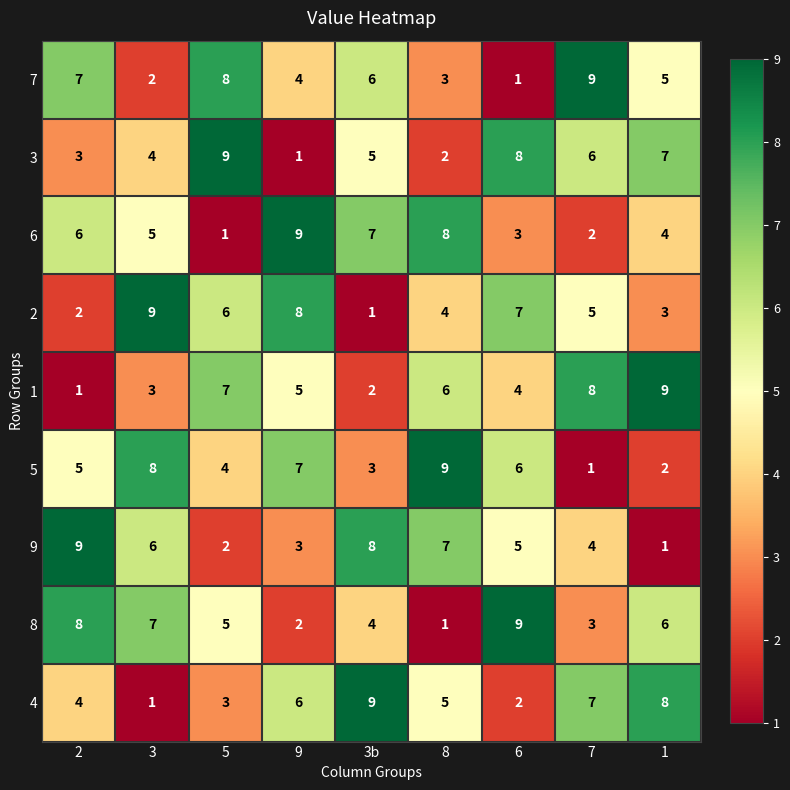

Which category has the lowest value in the 6 series?

5